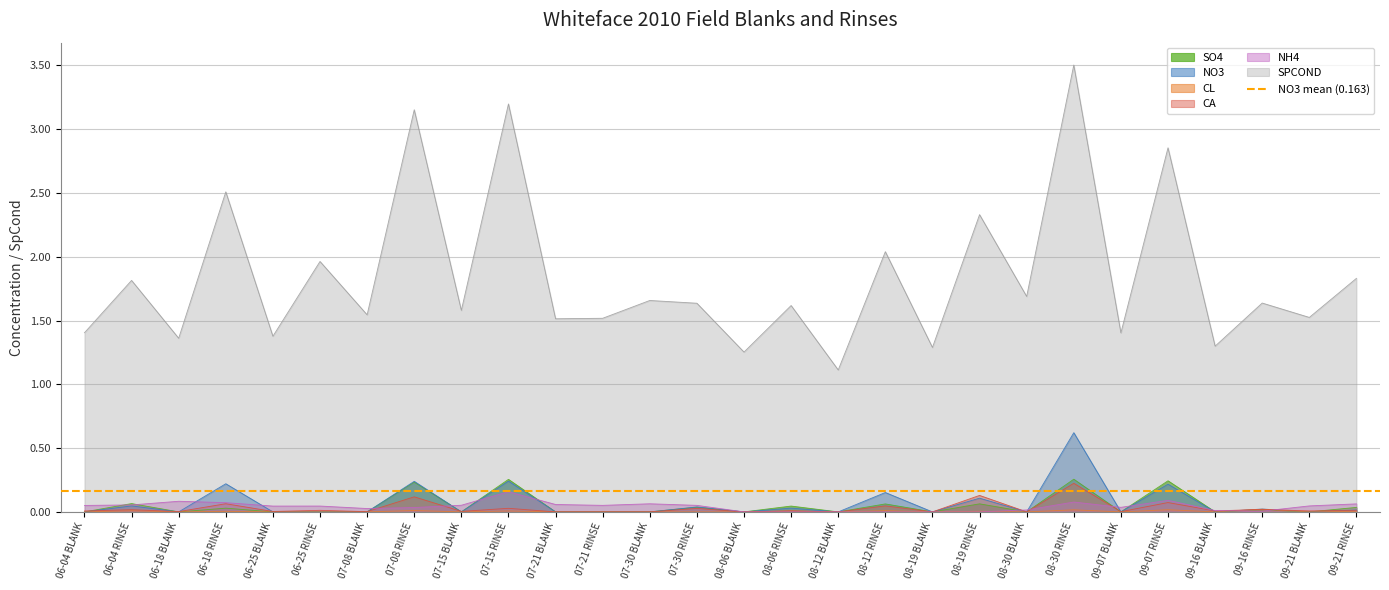

True or false: SPCOND and NO3 cross at least once.

False